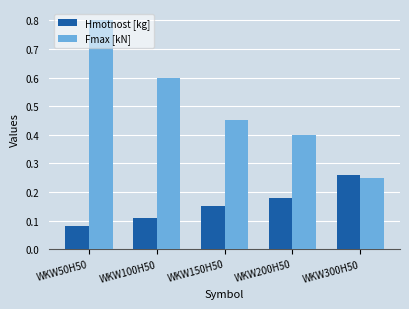

What is the maximum value for Fmax [kN]?

0.8